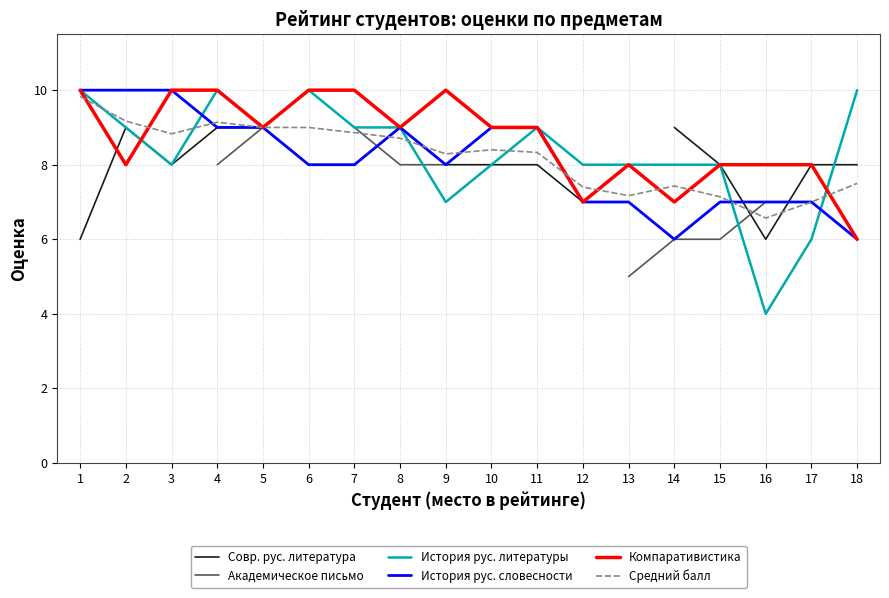

Which category has the lowest value across all series?

16